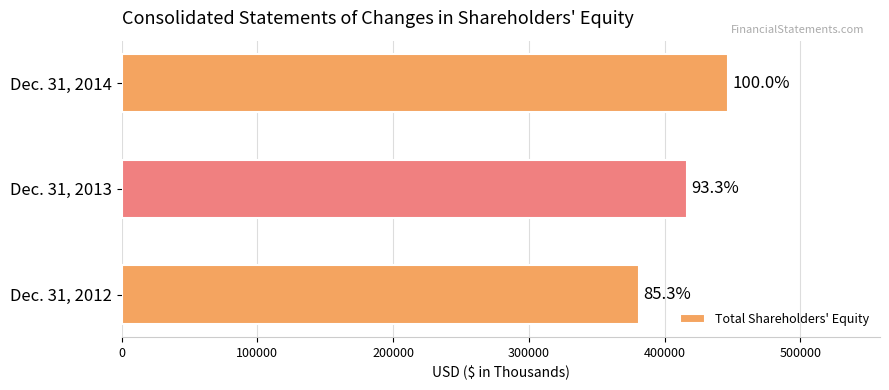

Count the values in the range 381222 to 446968.

3